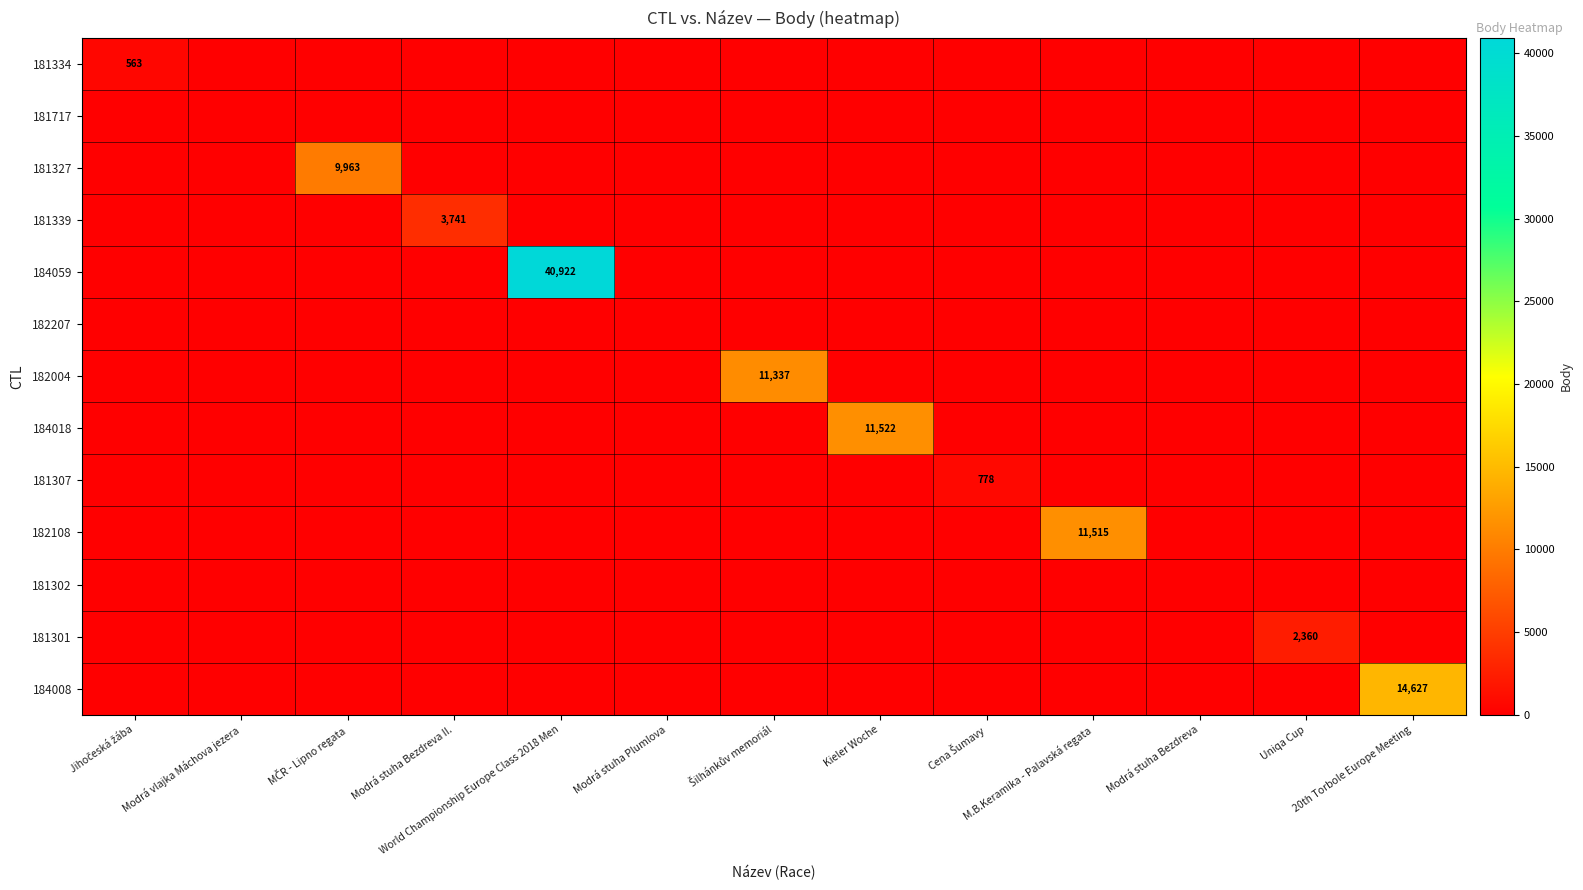

Is it true that 181334 equals -215 at Uniqa Cup?

False